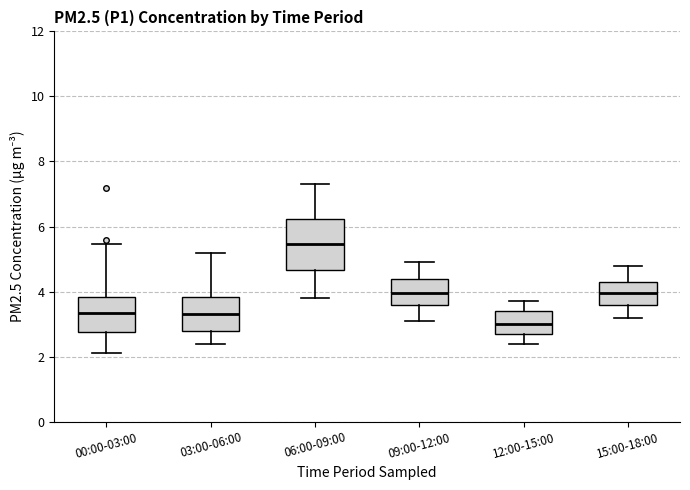

Reading left to right, transcribe this box plot: for each box, give where its median line is, the range the box spans, and where its two whiskers end, as read against the y-axis. The values are not printed on the chart, so give them approximately, as read against the axis.

00:00-03:00: median 3.4, box 2.8 to 3.8, whiskers 2.2 to 5.4
03:00-06:00: median 3.4, box 2.8 to 3.8, whiskers 2.4 to 5.2
06:00-09:00: median 5.4, box 4.6 to 6.2, whiskers 3.8 to 7.4
09:00-12:00: median 4.0, box 3.6 to 4.4, whiskers 3.2 to 5.0
12:00-15:00: median 3.0, box 2.8 to 3.4, whiskers 2.4 to 3.8
15:00-18:00: median 4.0, box 3.6 to 4.4, whiskers 3.2 to 4.8